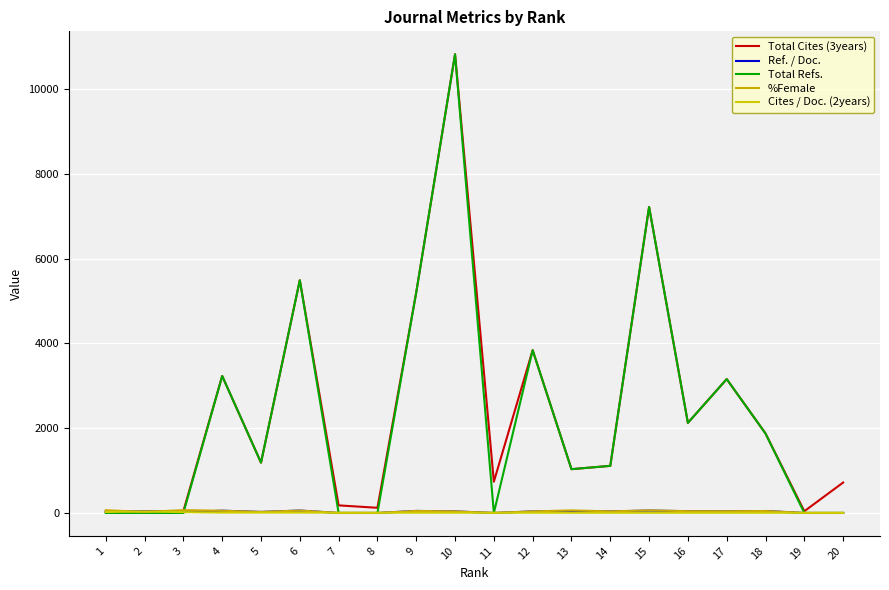

How many lines are shown in the chart?

5